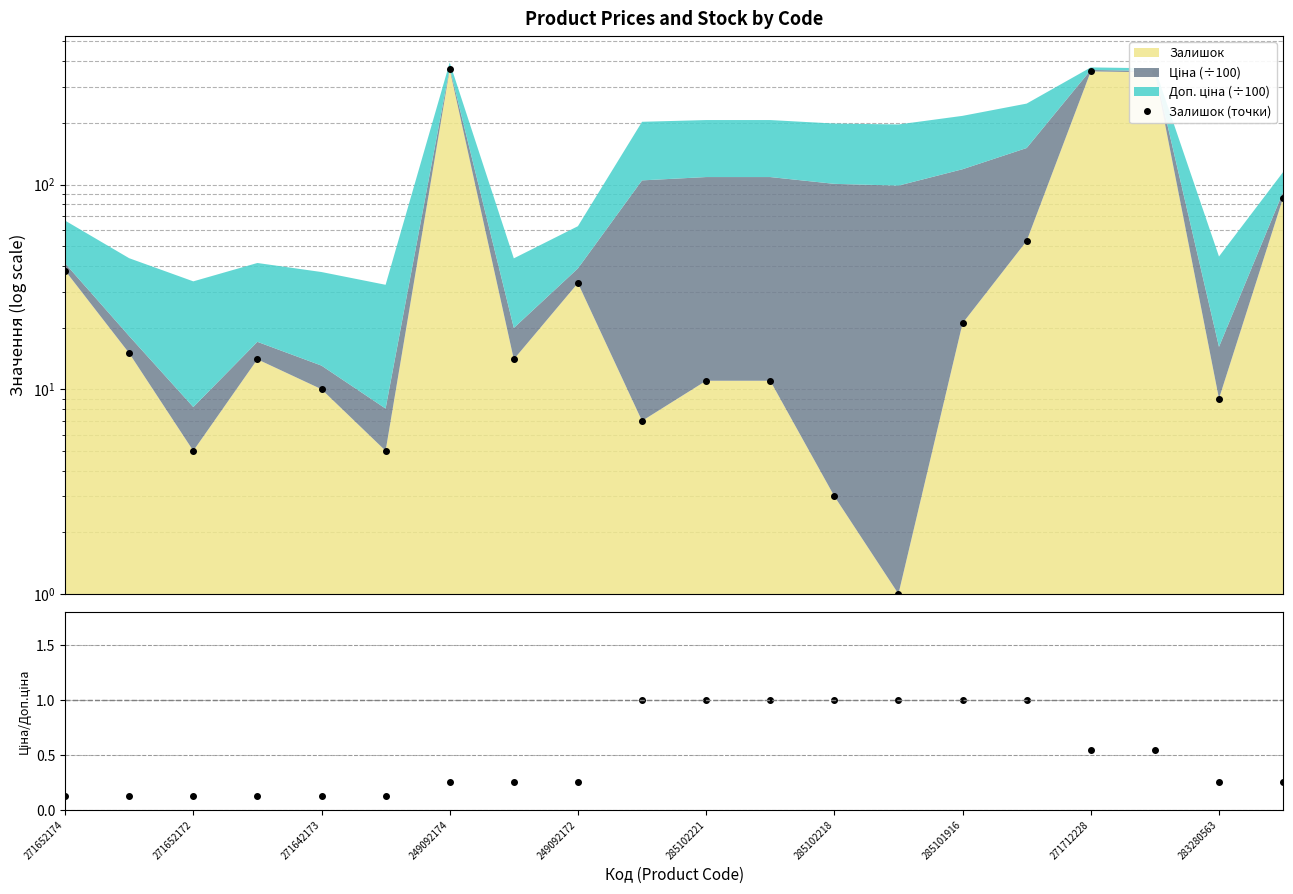

How many data points in Залишок (точки) are less than 14?

9